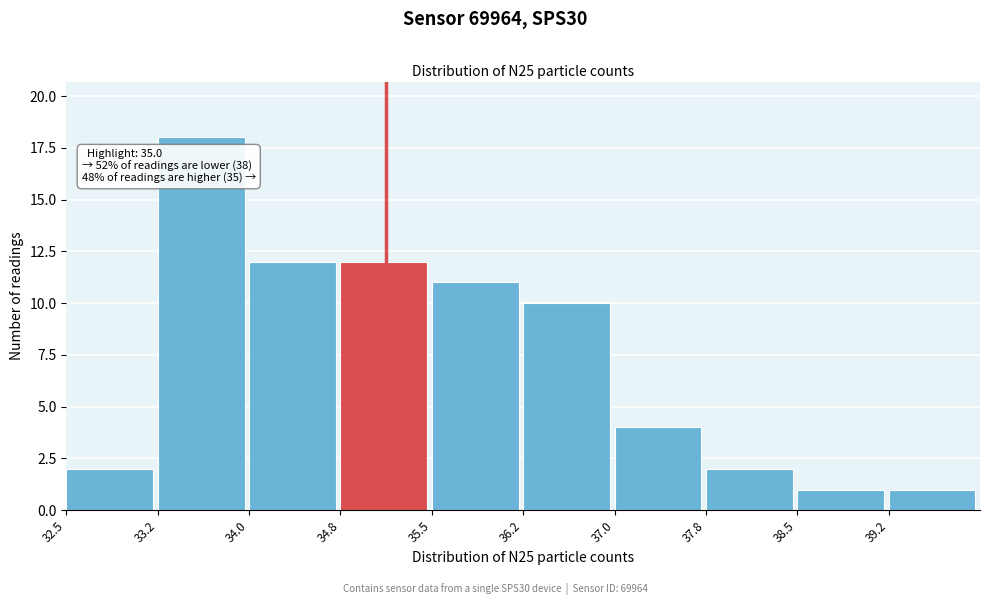

Which range on the x-axis has the tallest bar?

33.25 to 34.00